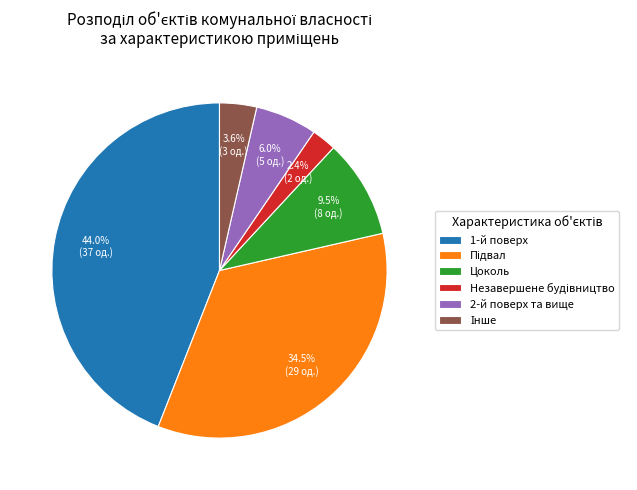

Count the number of slices in the pie.

6